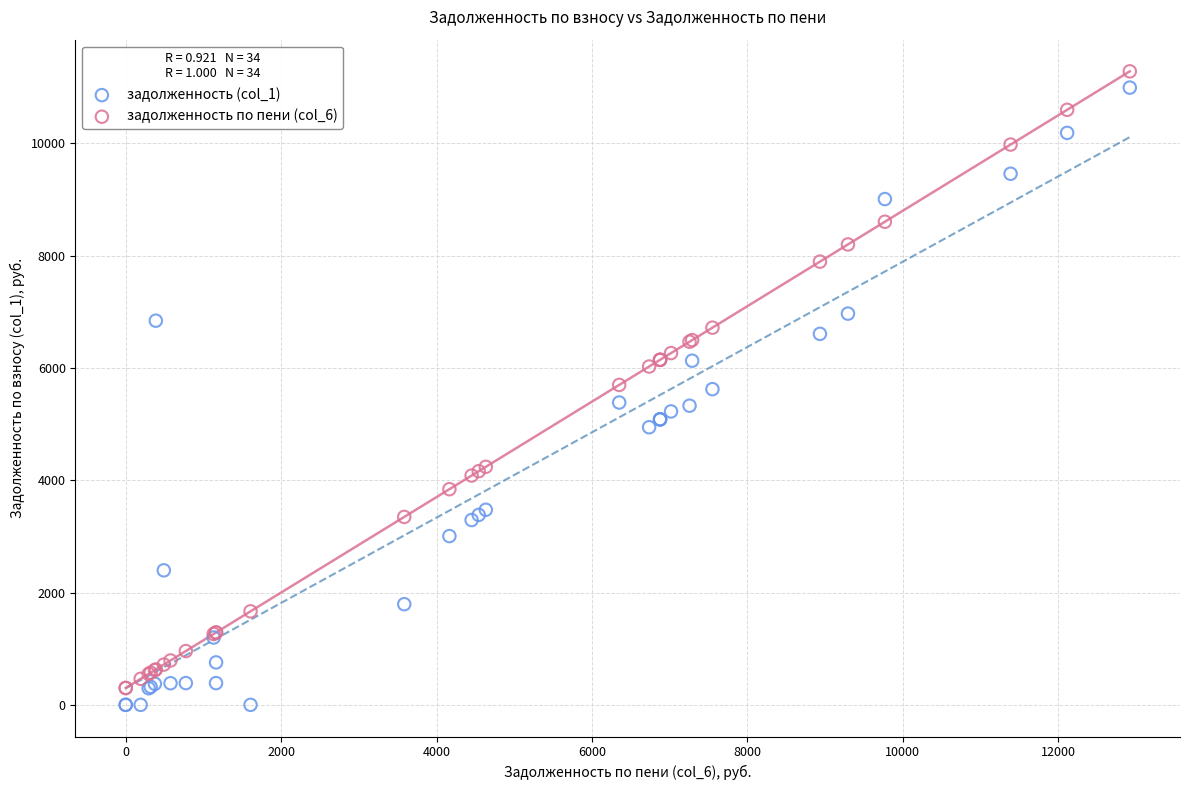

What is the X range (max minus min) for the scatter plot?

12920.2